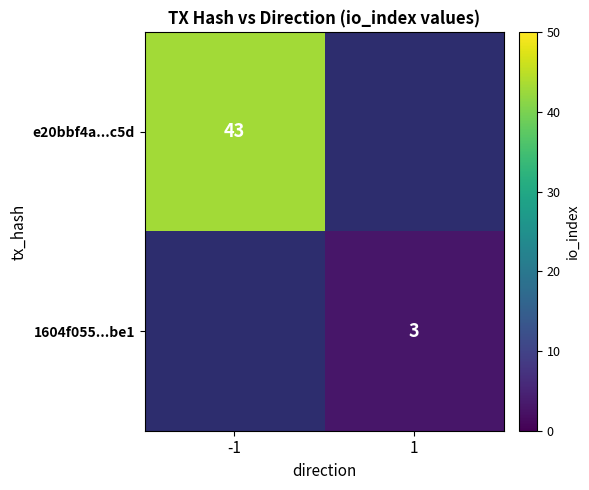

True or false: e20bbf4a...c5d has a value of 13.7 at -1.

False